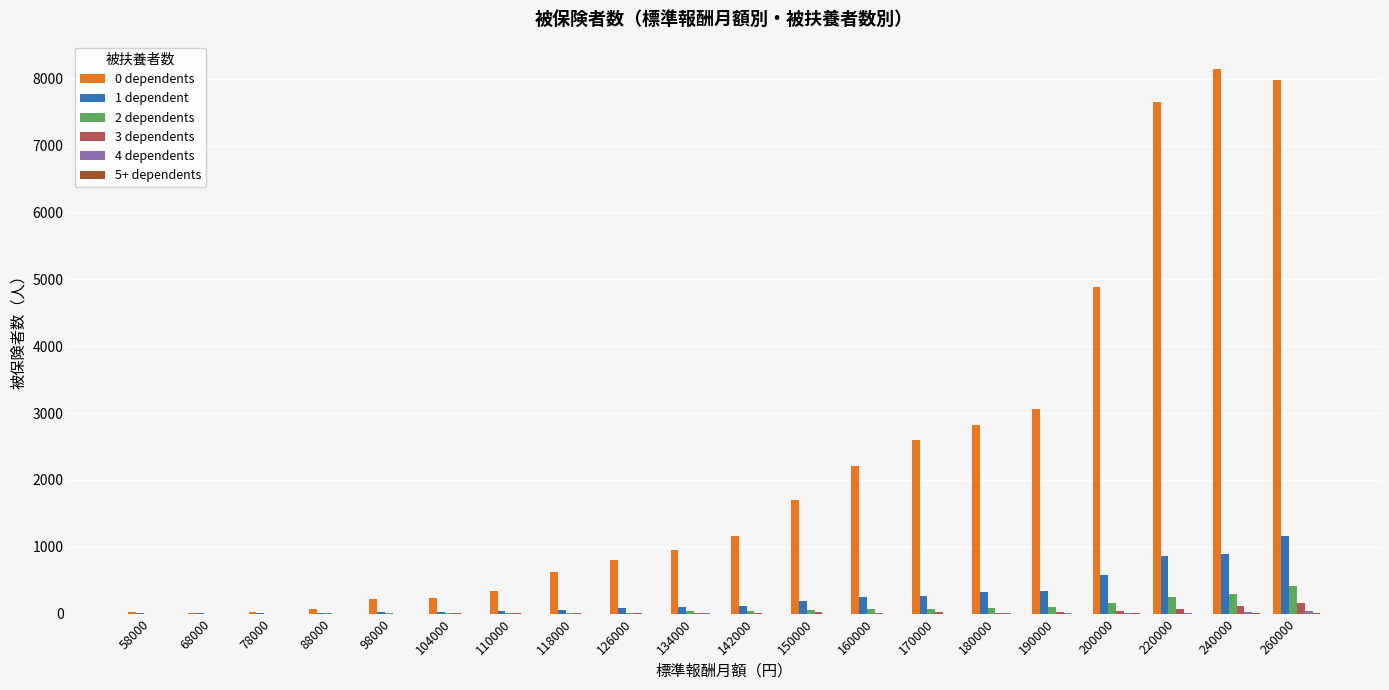

Which series has the largest total across all categories?

0 dependents